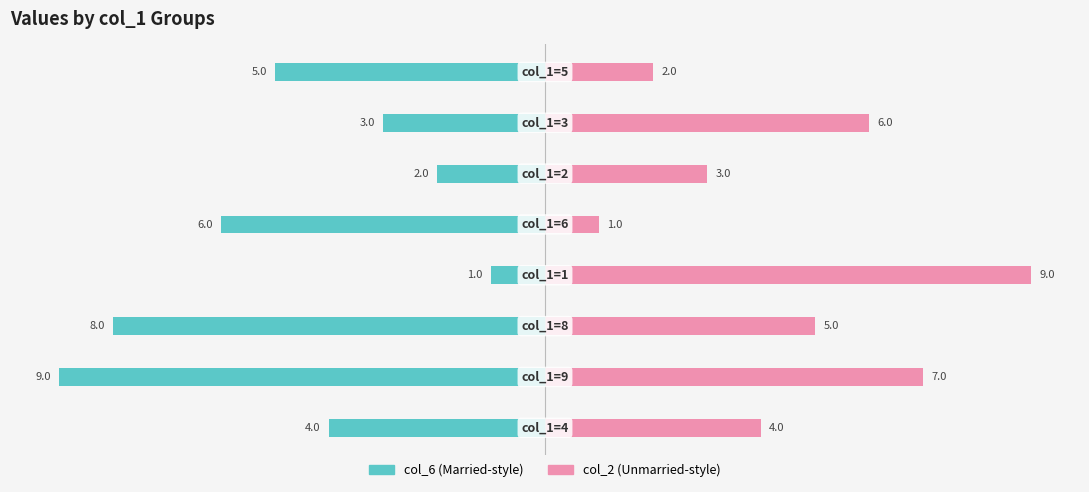

Which series has the widest spread of values?

col_6 (left)